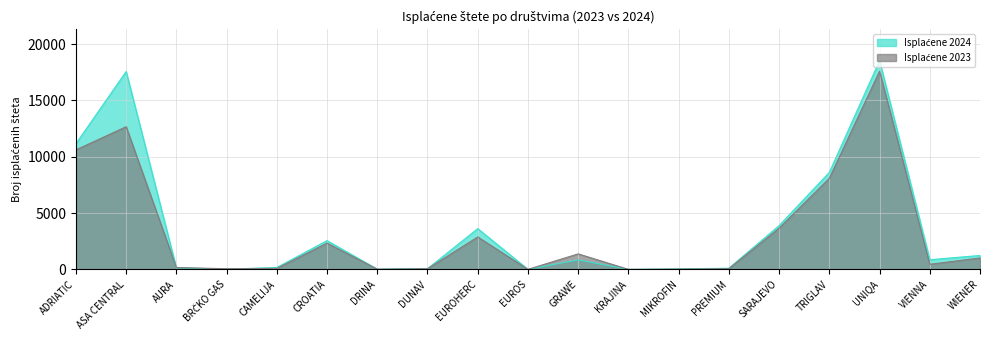

At which category is the sum across all series the highest?

UNIQA